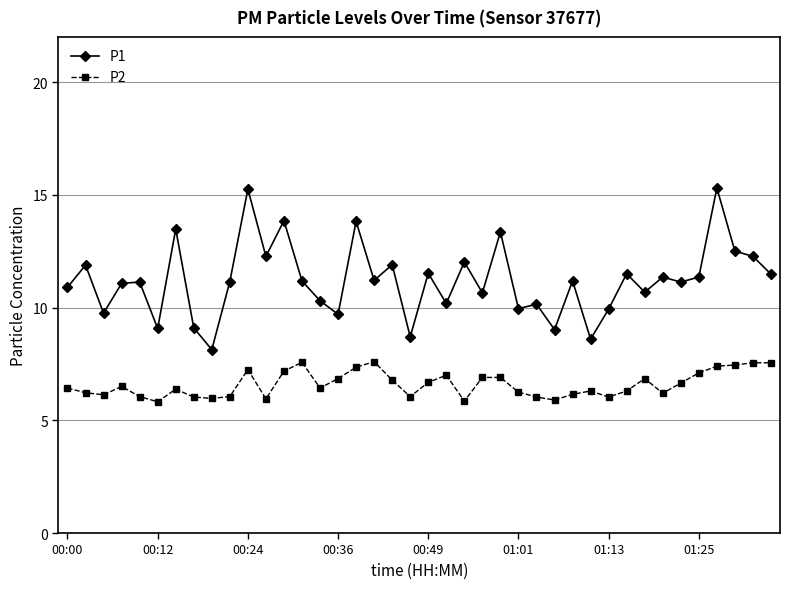

Rank the series by their maximum value, from lowest to highest.

P2, P1